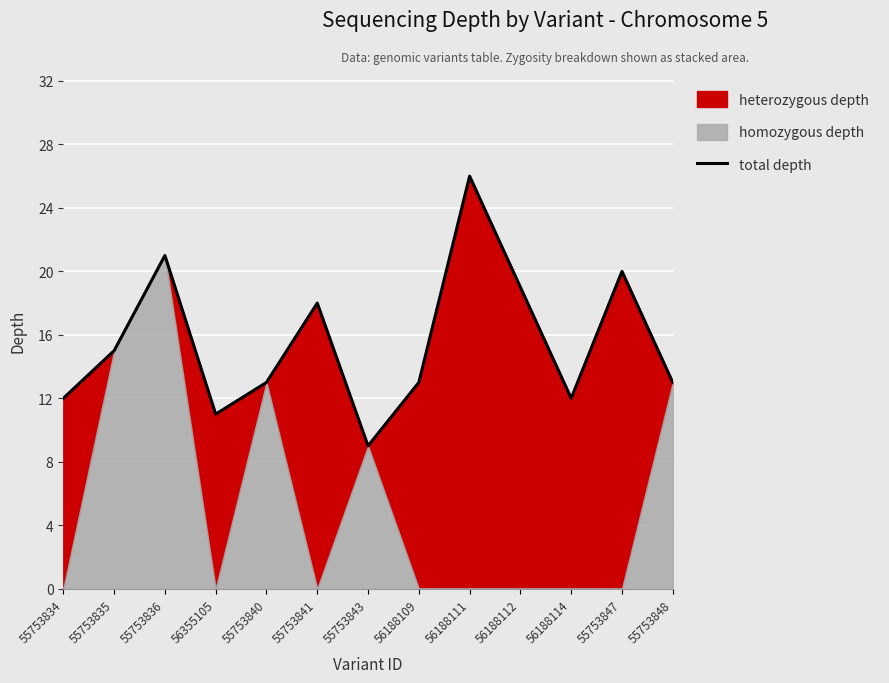

Which category has the highest value across all series?

56188111